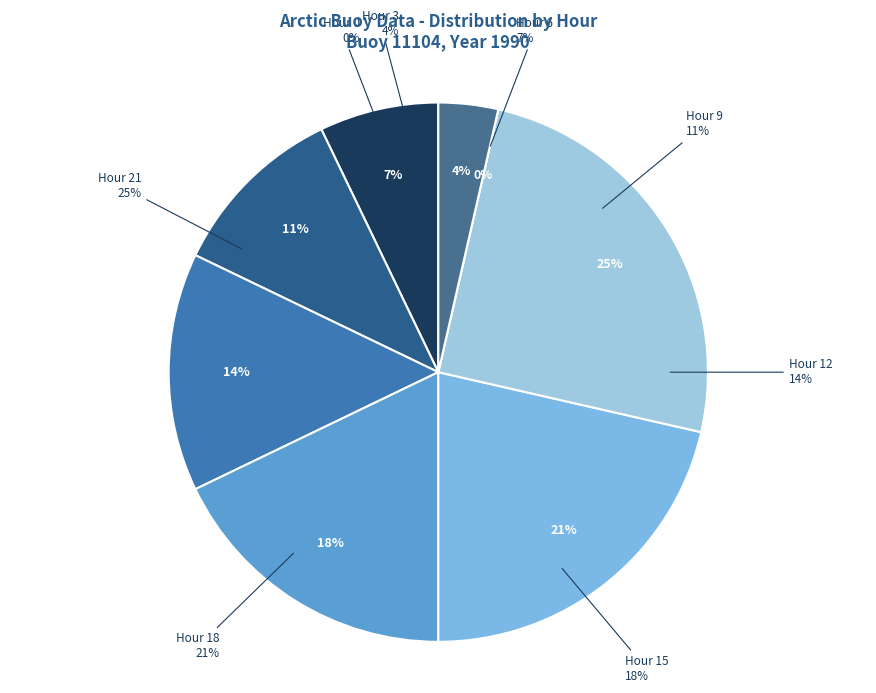

To the nearest percent, what portion does Hour 3 represent?

4%